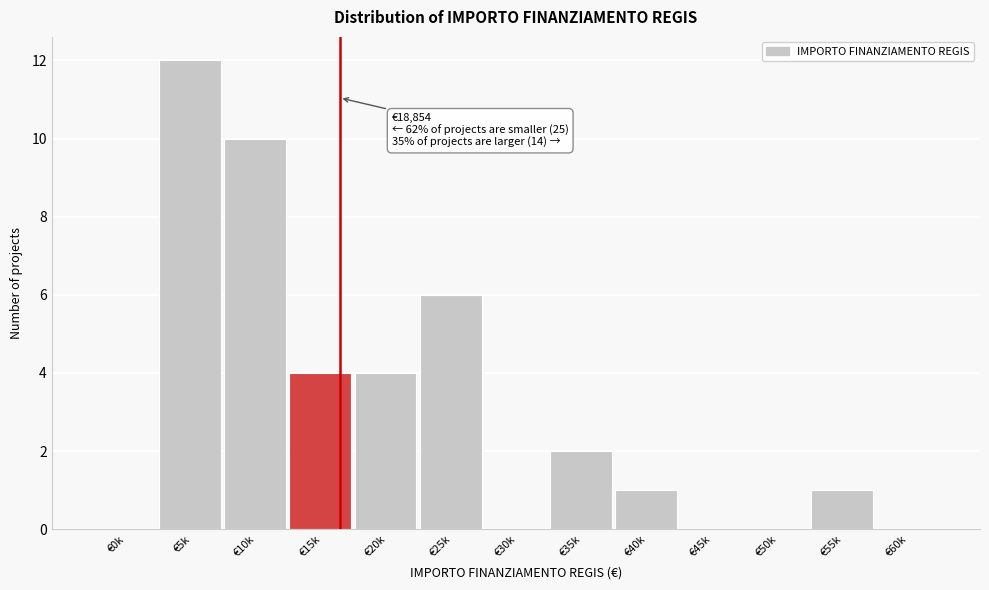

Reading left to right, extract all data points from this chart.

€0k=0	€5k=12	€10k=10	€15k=4	€20k=4	€25k=6	€30k=0	€35k=2	€40k=1	€45k=0	€50k=0	€55k=1	€60k=0